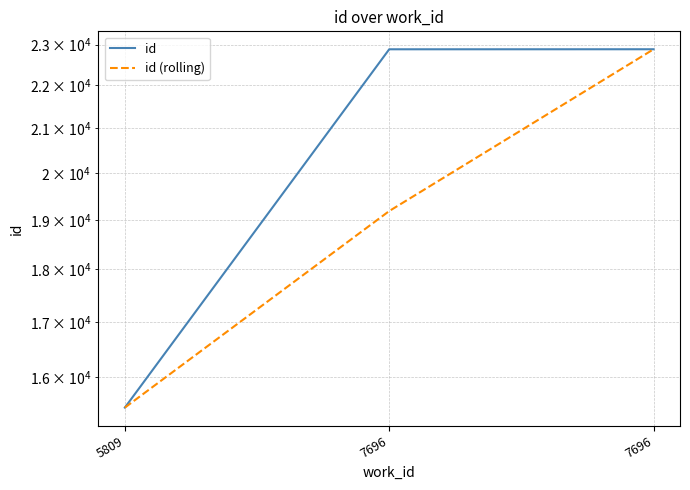

Which has a higher value, 7696 or 7696?

7696